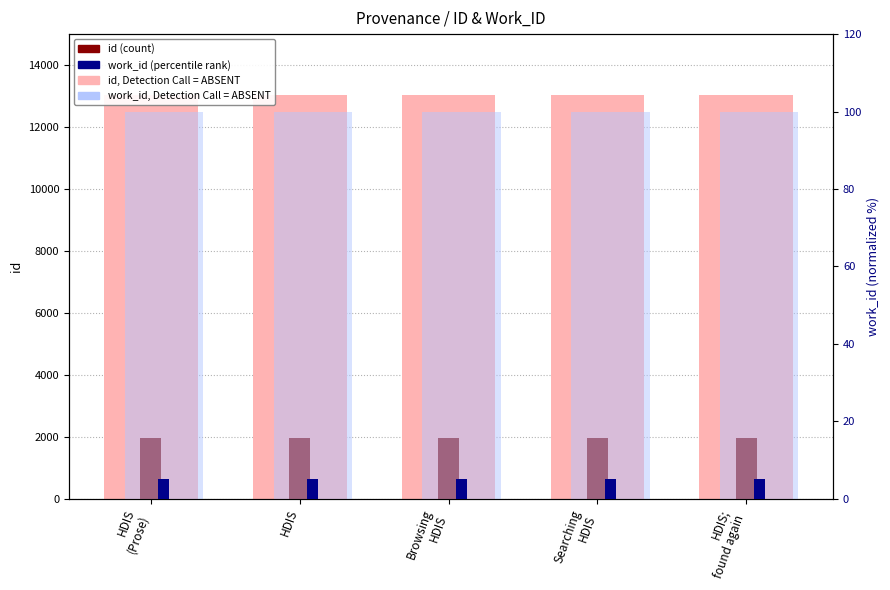

Reading left to right, extract all data points from this chart.

id (absent-style): HDIS
(Prose)=13041.0	HDIS=13042.0	Browsing
HDIS=13044.0	Searching
HDIS=13050.0	HDIS;
found again=13048.0
id (count-style): HDIS
(Prose)=1956.1	HDIS=1956.3	Browsing
HDIS=1956.6	Searching
HDIS=1957.5	HDIS;
found again=1957.2
work_id (rank absent): HDIS
(Prose)=100.0	HDIS=100.0	Browsing
HDIS=100.0	Searching
HDIS=100.0	HDIS;
found again=100.0
work_id (percentile rank): HDIS
(Prose)=5.0	HDIS=5.0	Browsing
HDIS=5.0	Searching
HDIS=5.0	HDIS;
found again=5.0